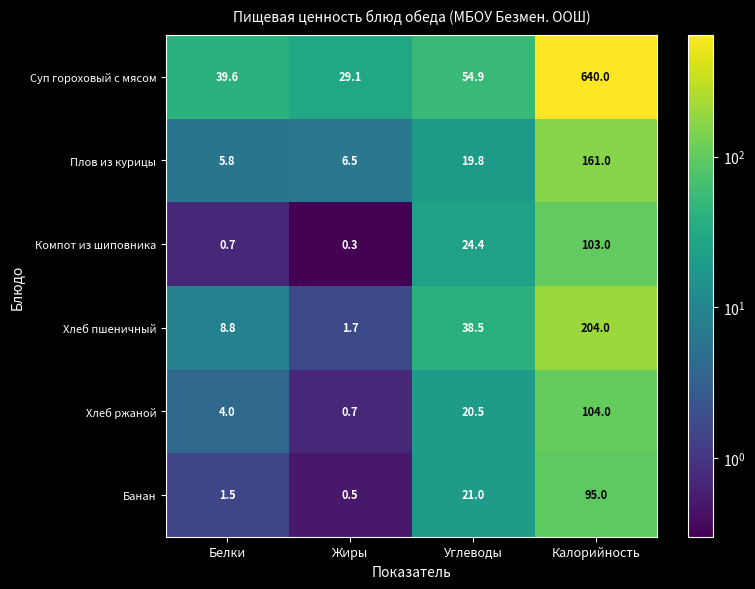

Reading left to right, transcribe all the data shown in this chart.

Суп гороховый с мясом: 39.6	29.1	54.9	640.0
Плов из курицы: 5.8	6.5	19.8	161.0
Компот из шиповника: 0.7	0.3	24.4	103.0
Хлеб пшеничный: 8.8	1.7	38.5	204.0
Хлеб ржаной: 4.0	0.7	20.5	104.0
Банан: 1.5	0.5	21.0	95.0